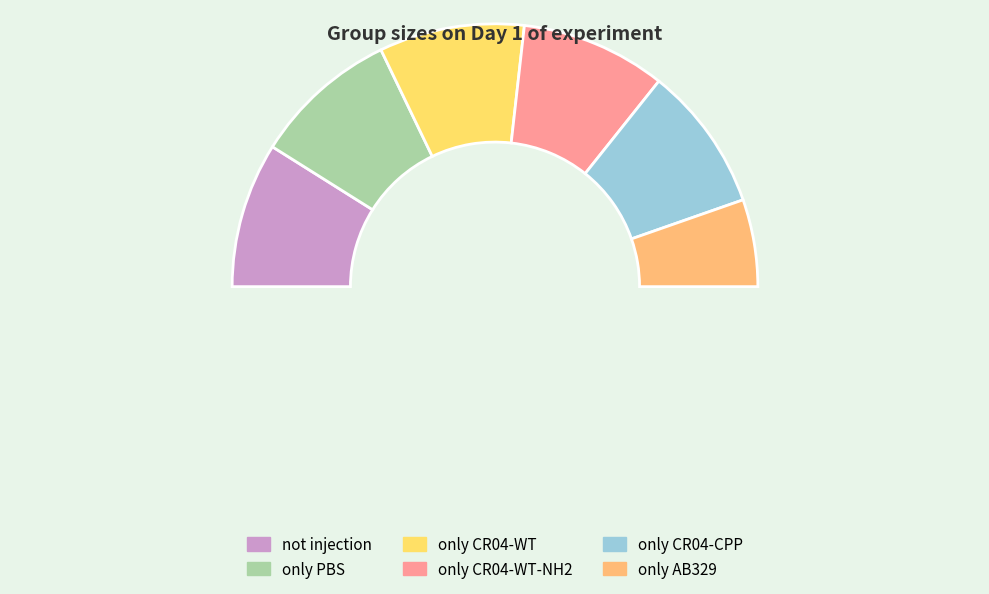

Is only AB329 the majority of the pie?

No